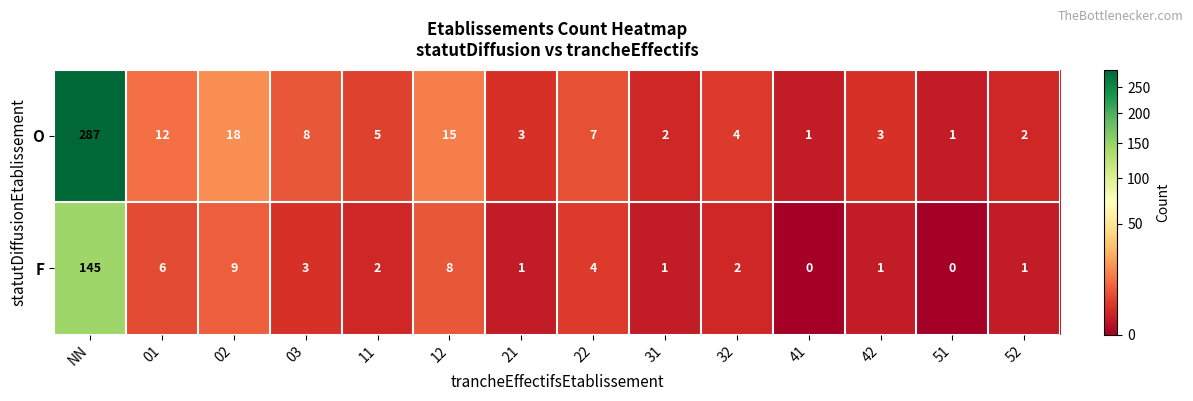

What is the difference between the O values at NN and 21?

284